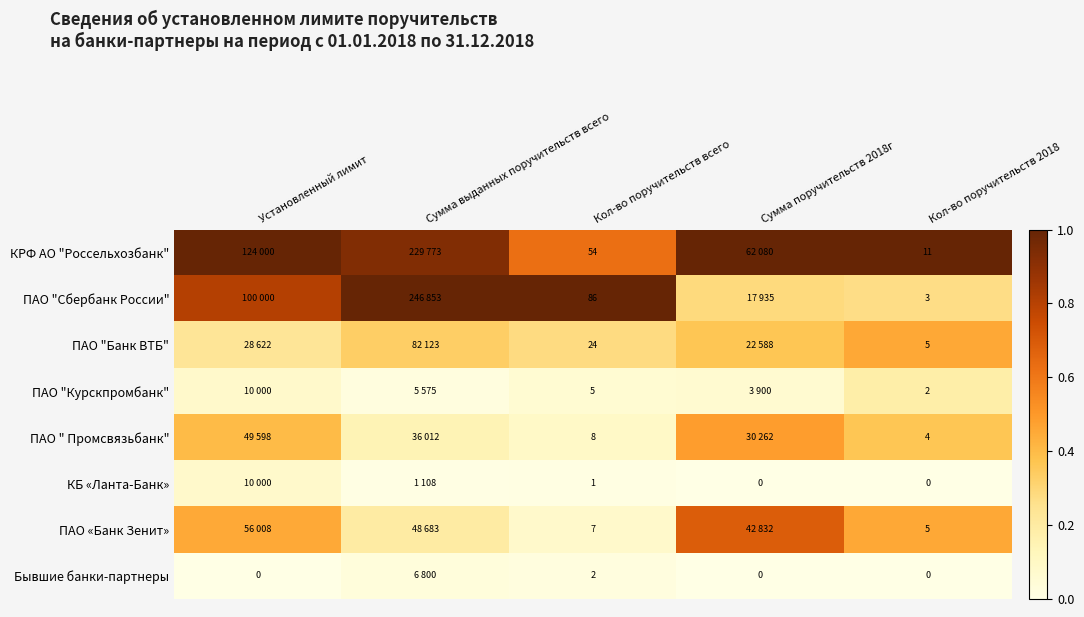

Is it true that ПАО "Курскпромбанк" equals 0.0 at Сумма выданных поручительств всего?

False